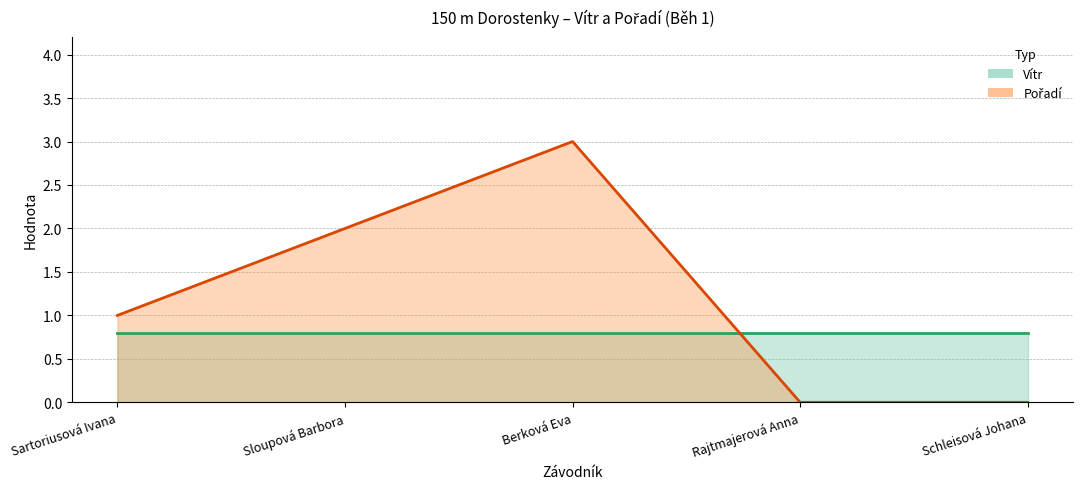

Where does the data first go above 1?

Sloupová Barbora